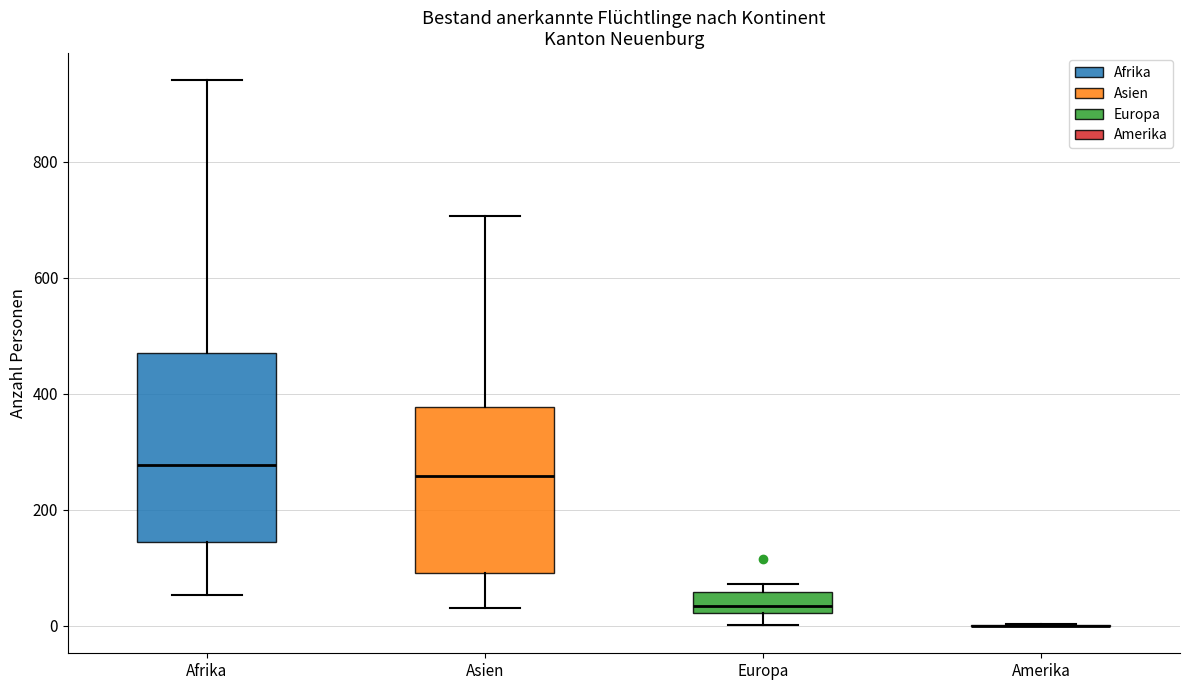

Comparing the boxes themselves (not the whiskers), which one is the tallest?

Afrika